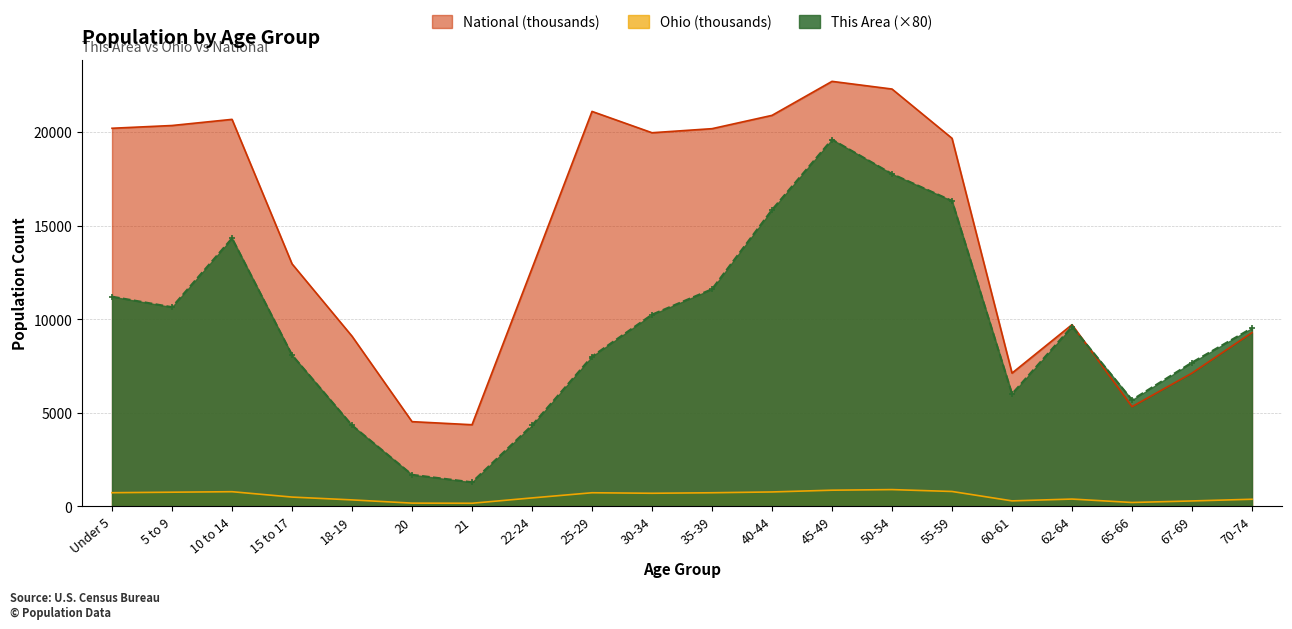

At which label is Ohio closest to 522?

15 to 17